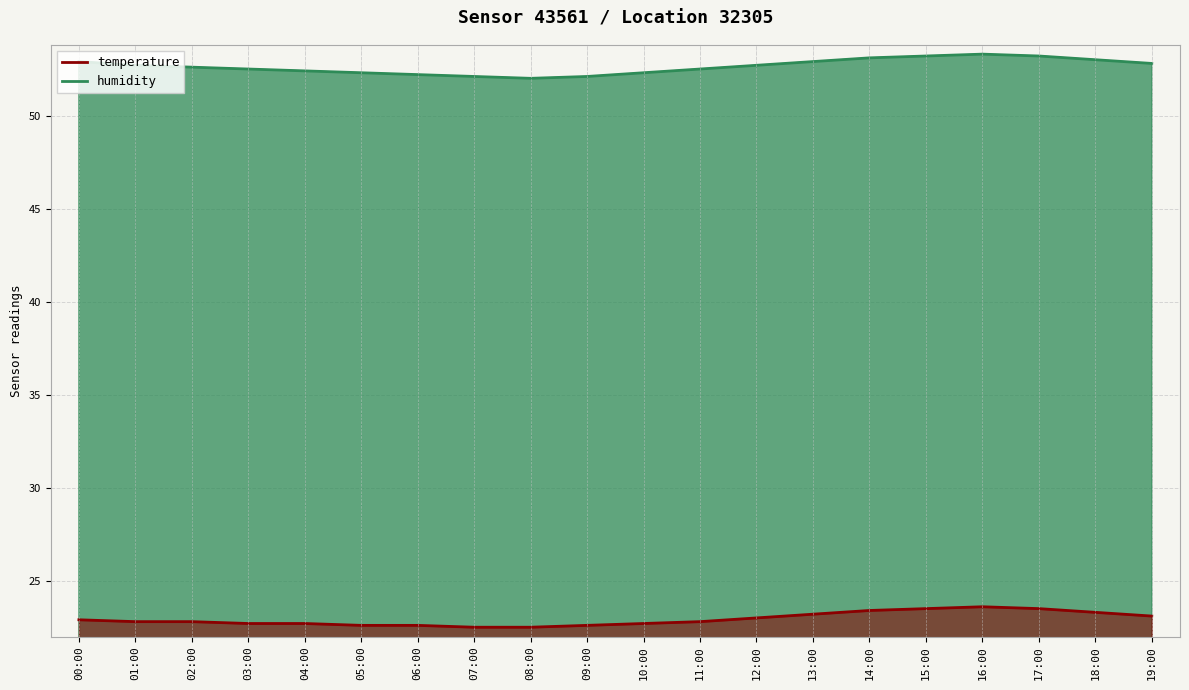

What is the average value of the humidity series?

52.6